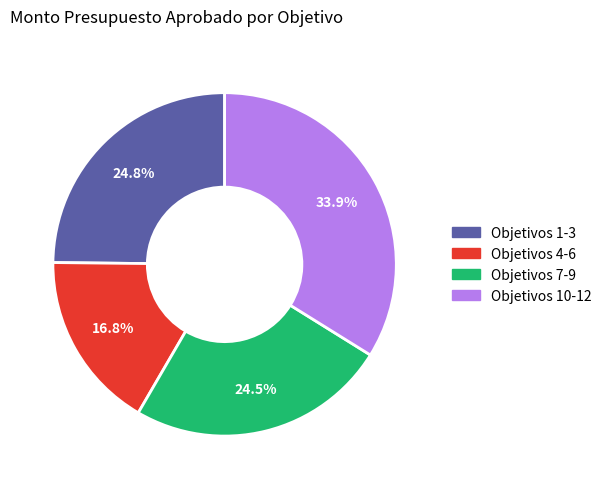

Approximately how many times larger is the value at Objetivos 10-12 compared to Objetivos 1-3?

1.4